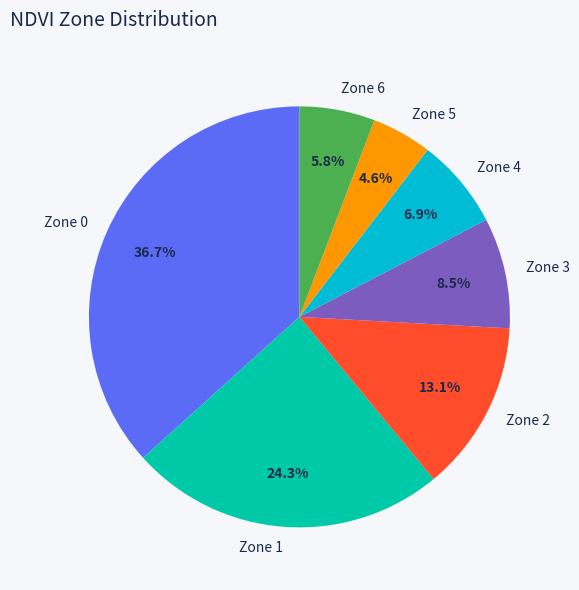

Which category has the biggest portion of the pie?

Zone 0